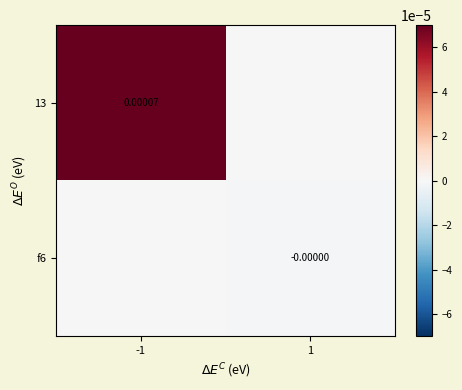

Between -1 and 1, which is larger?

-1